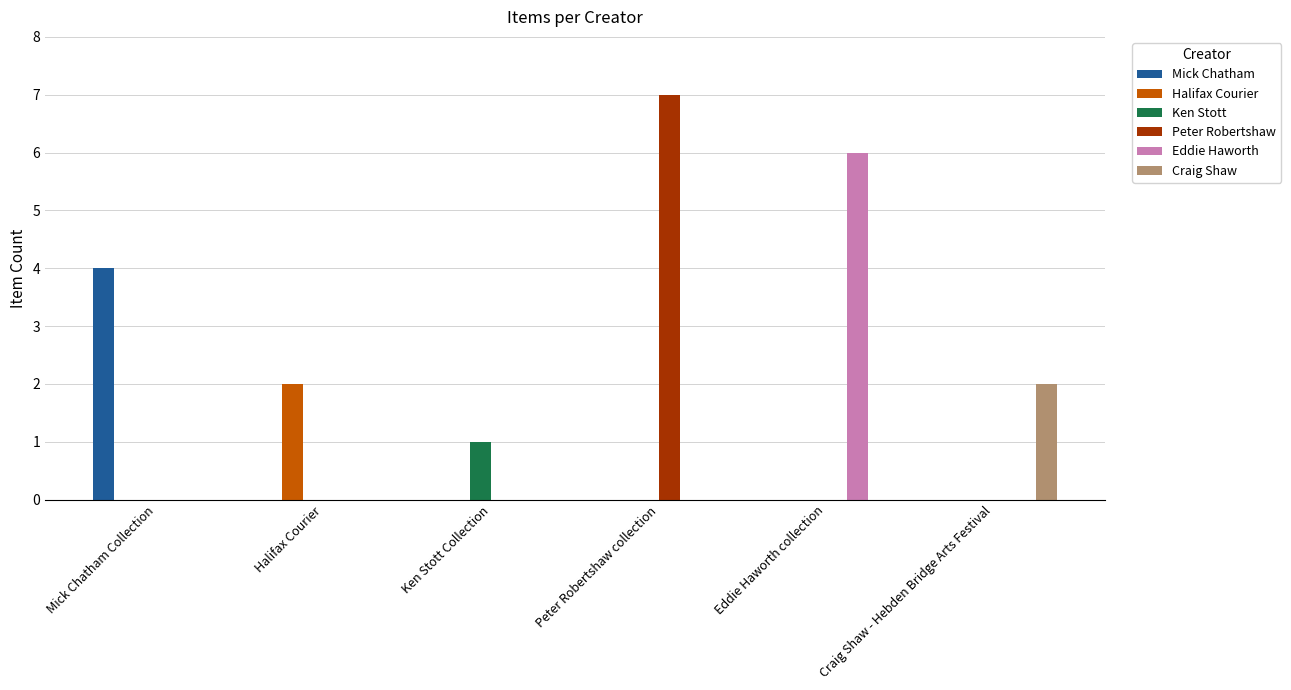

Count the number of categories in the chart.

6